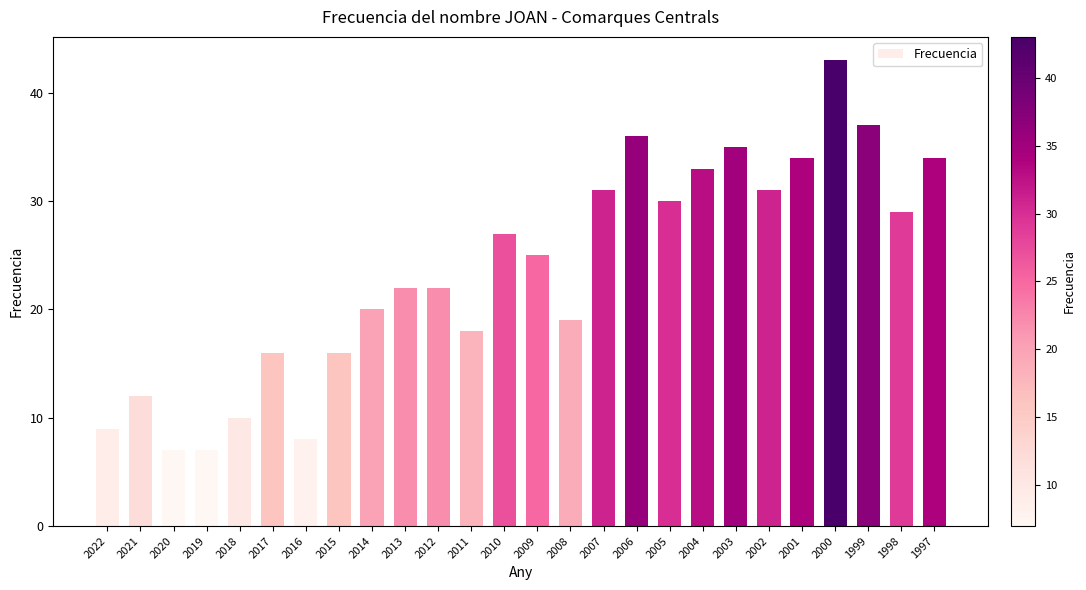

How many series are shown in this chart?

1